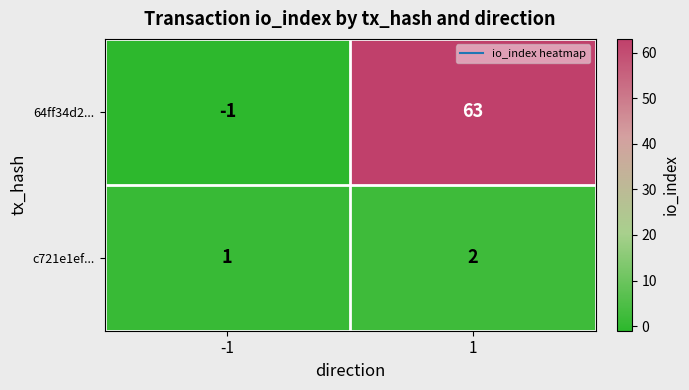

Which category has the highest value across all series?

1